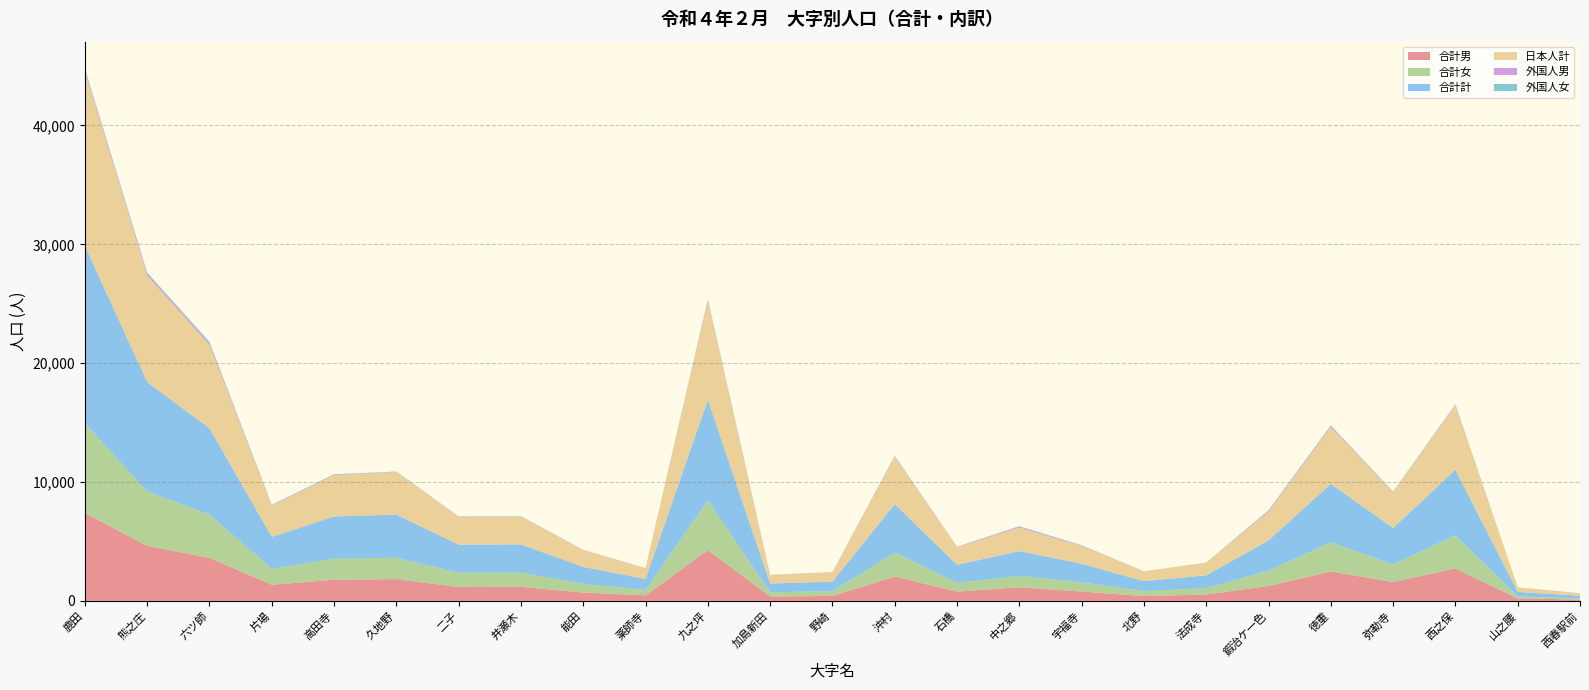

Where does the 日本人計 series first go above 2332?

鹿田